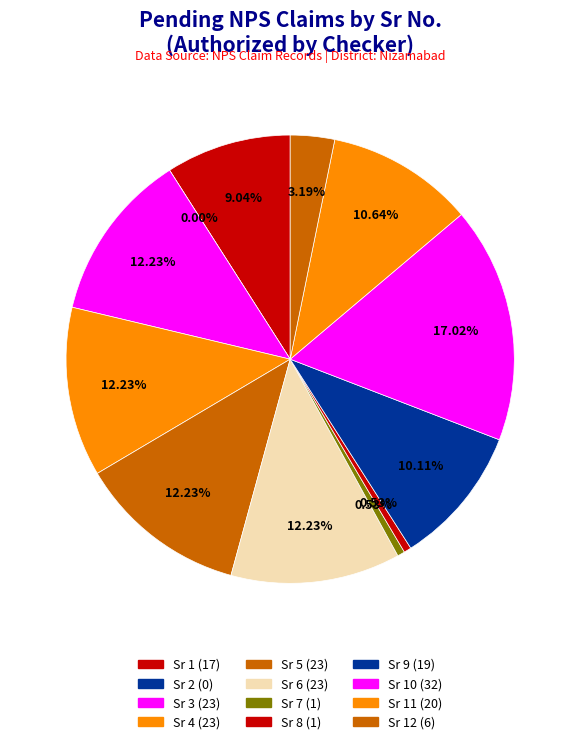

To the nearest percent, what percentage of the pie is 10?

17%